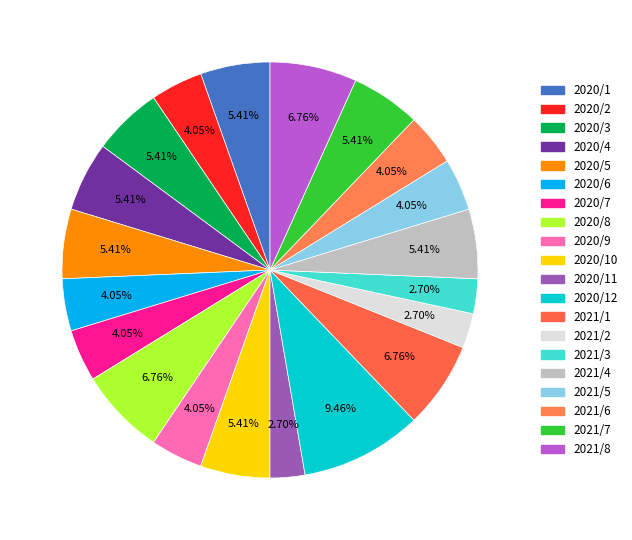

Rank the categories by value from highest to lowest.

2020/12, 2020/8, 2021/1, 2021/8, 2020/1, 2020/3, 2020/4, 2020/5, 2020/10, 2021/4, 2021/7, 2020/2, 2020/6, 2020/7, 2020/9, 2021/5, 2021/6, 2020/11, 2021/2, 2021/3